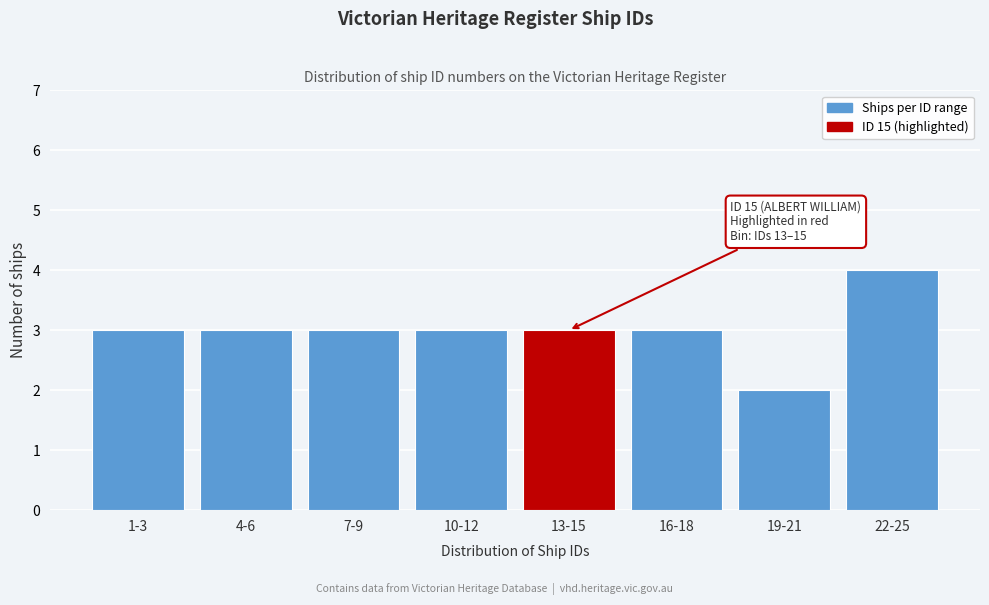

Reading right to left, list all the values displayed in this chart.

4	2	3	3	3	3	3	3